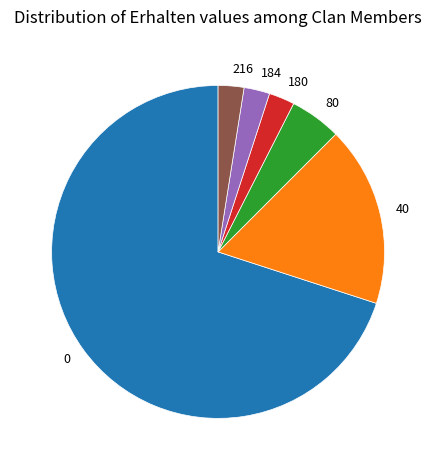

Does 0 account for over 50% of the chart?

Yes